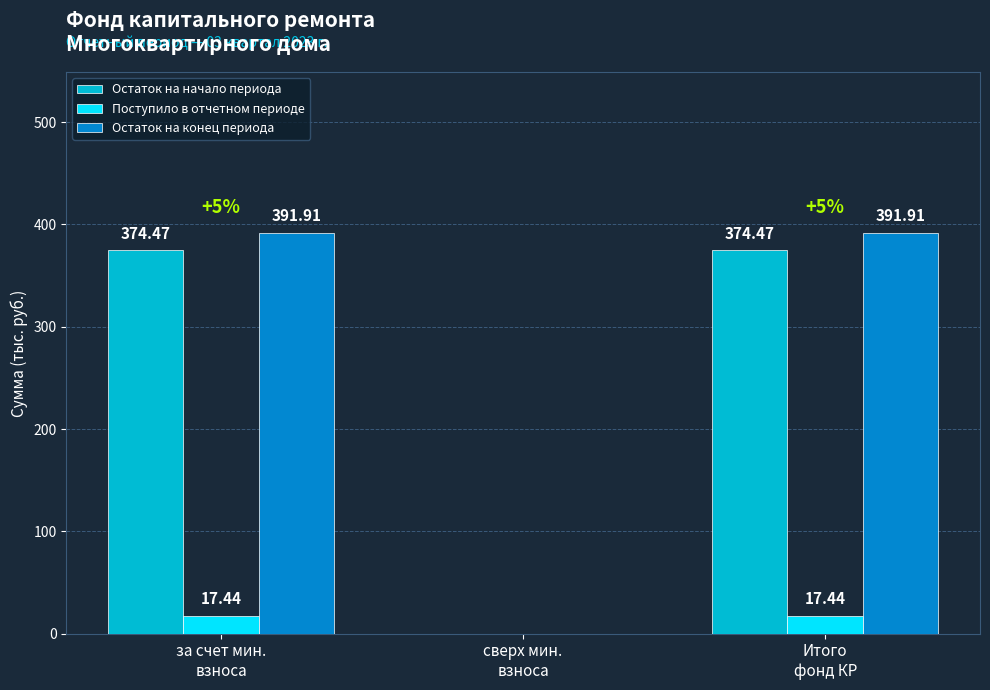

What is the sum of the Остаток на конец периода values at сверх мин.
взноса and за счет мин.
взноса?

391.9